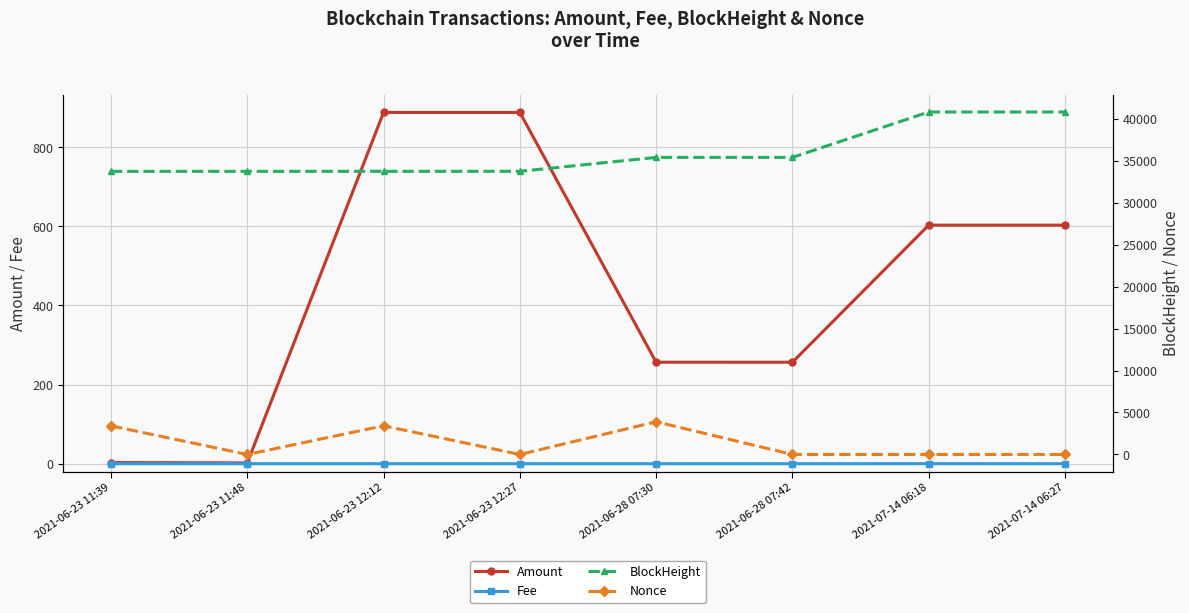

Which series has the widest spread of values?

BlockHeight